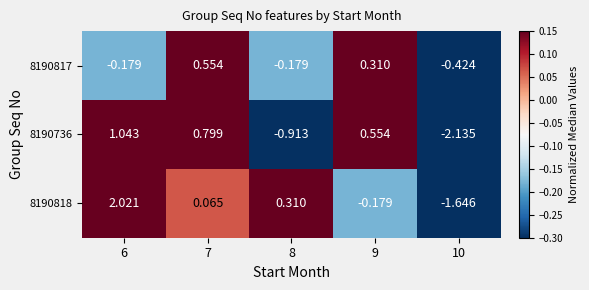

Is the value of 8190736 at 7 greater than the value of 8190817 at 8?

Yes